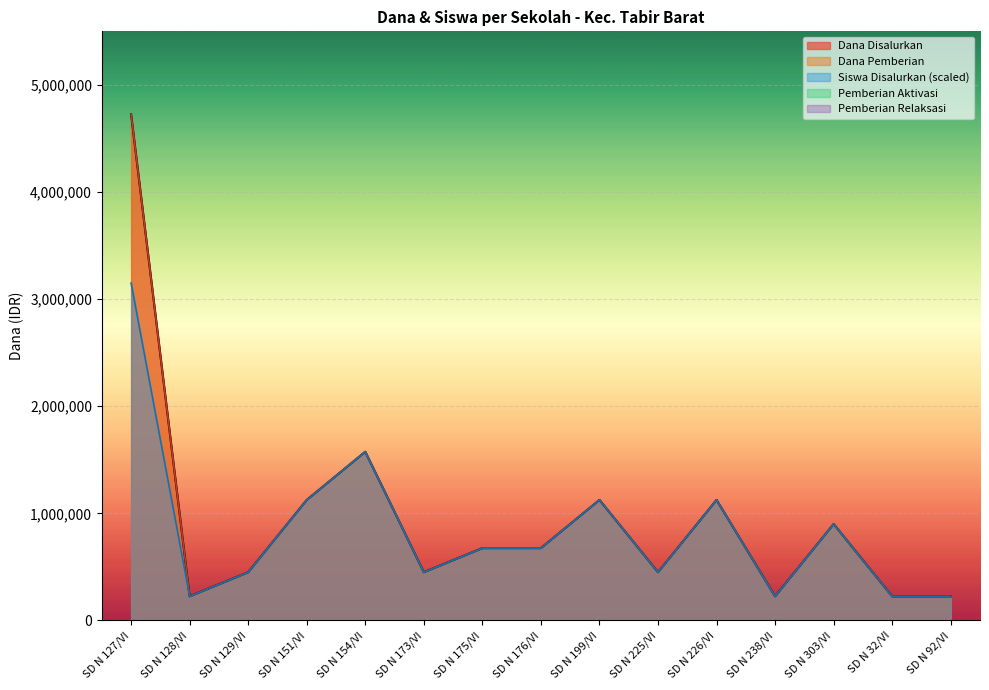

Reading right to left, what are all the values shown in this chart?

Dana Disalurkan: SD N 92/VI=225000	SD N 32/VI=225000	SD N 303/VI=900000	SD N 238/VI=225000	SD N 226/VI=1125000	SD N 225/VI=450000	SD N 199/VI=1125000	SD N 176/VI=675000	SD N 175/VI=675000	SD N 173/VI=450000	SD N 154/VI=1575000	SD N 151/VI=1125000	SD N 129/VI=450000	SD N 128/VI=225000	SD N 127/VI=4725000
Dana Pemberian: SD N 92/VI=225000	SD N 32/VI=225000	SD N 303/VI=900000	SD N 238/VI=225000	SD N 226/VI=1125000	SD N 225/VI=450000	SD N 199/VI=1125000	SD N 176/VI=675000	SD N 175/VI=675000	SD N 173/VI=450000	SD N 154/VI=1575000	SD N 151/VI=1125000	SD N 129/VI=450000	SD N 128/VI=225000	SD N 127/VI=4725000
Siswa Disalurkan: SD N 92/VI=225000	SD N 32/VI=225000	SD N 303/VI=900000	SD N 238/VI=225000	SD N 226/VI=1125000	SD N 225/VI=450000	SD N 199/VI=1125000	SD N 176/VI=675000	SD N 175/VI=675000	SD N 173/VI=450000	SD N 154/VI=1575000	SD N 151/VI=1125000	SD N 129/VI=450000	SD N 128/VI=225000	SD N 127/VI=3150000